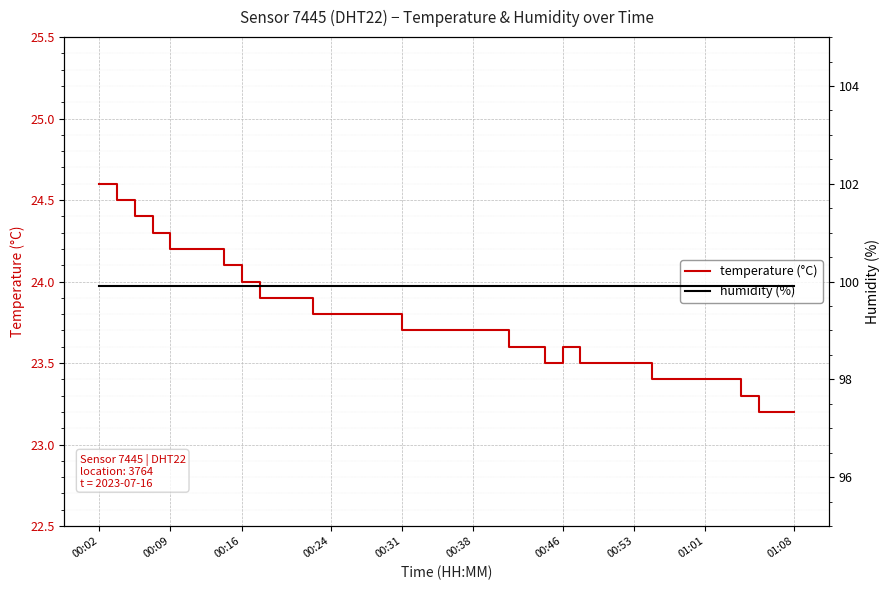

Reading right to left, transcribe all the data shown in this chart.

temperature (°C): 23.2	23.2	23.2	23.3	23.4	23.4	23.4	23.4	23.4	23.5	23.5	23.5	23.5	23.6	23.5	23.6	23.6	23.7	23.7	23.7	23.7	23.7	23.7	23.8	23.8	23.8	23.8	23.8	23.9	23.9	23.9	24.0	24.1	24.2	24.2	24.2	24.3	24.4	24.5	24.6
humidity (%): 99.9	99.9	99.9	99.9	99.9	99.9	99.9	99.9	99.9	99.9	99.9	99.9	99.9	99.9	99.9	99.9	99.9	99.9	99.9	99.9	99.9	99.9	99.9	99.9	99.9	99.9	99.9	99.9	99.9	99.9	99.9	99.9	99.9	99.9	99.9	99.9	99.9	99.9	99.9	99.9